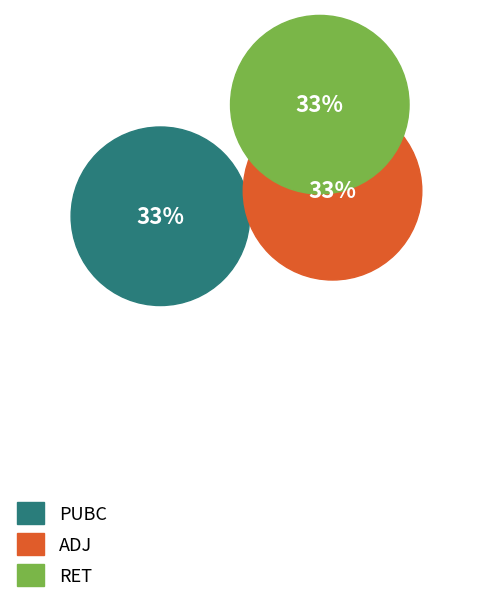

To the nearest percent, what is the average slice percentage?

33%